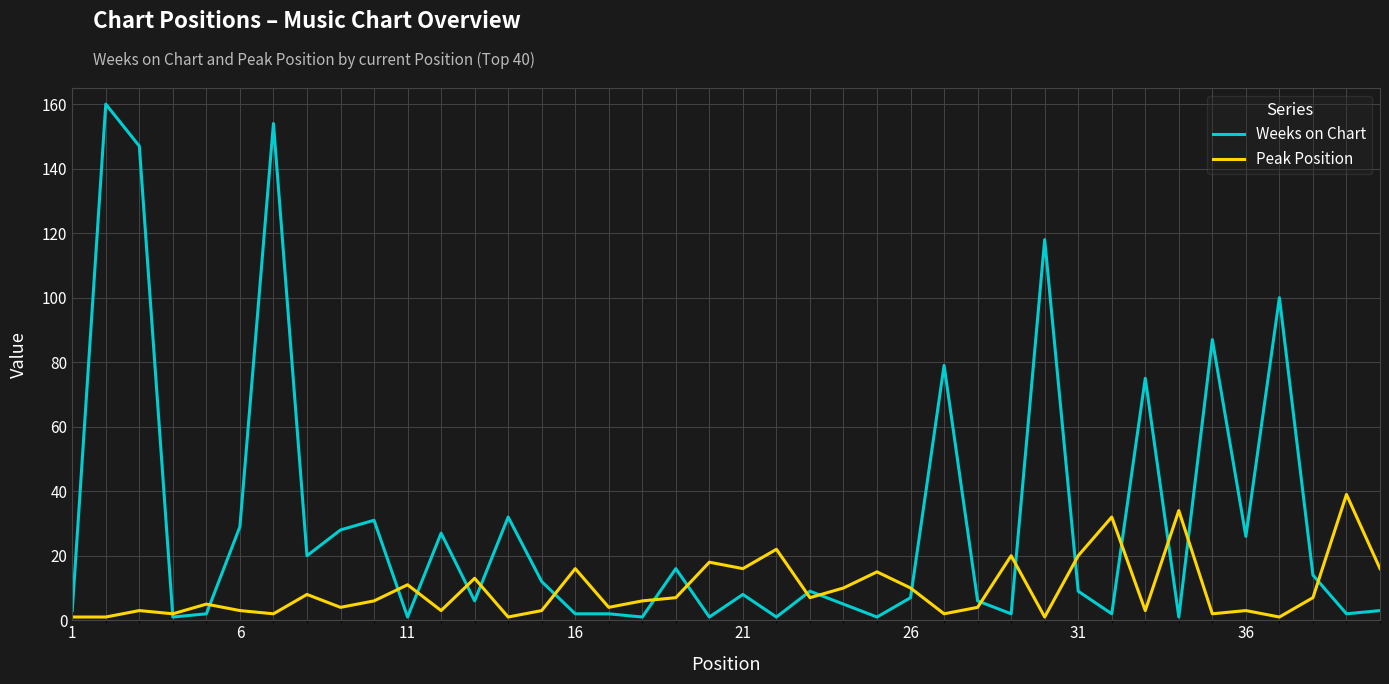

List the series in order of their overall mean, highest first.

Weeks on Chart, Peak Position